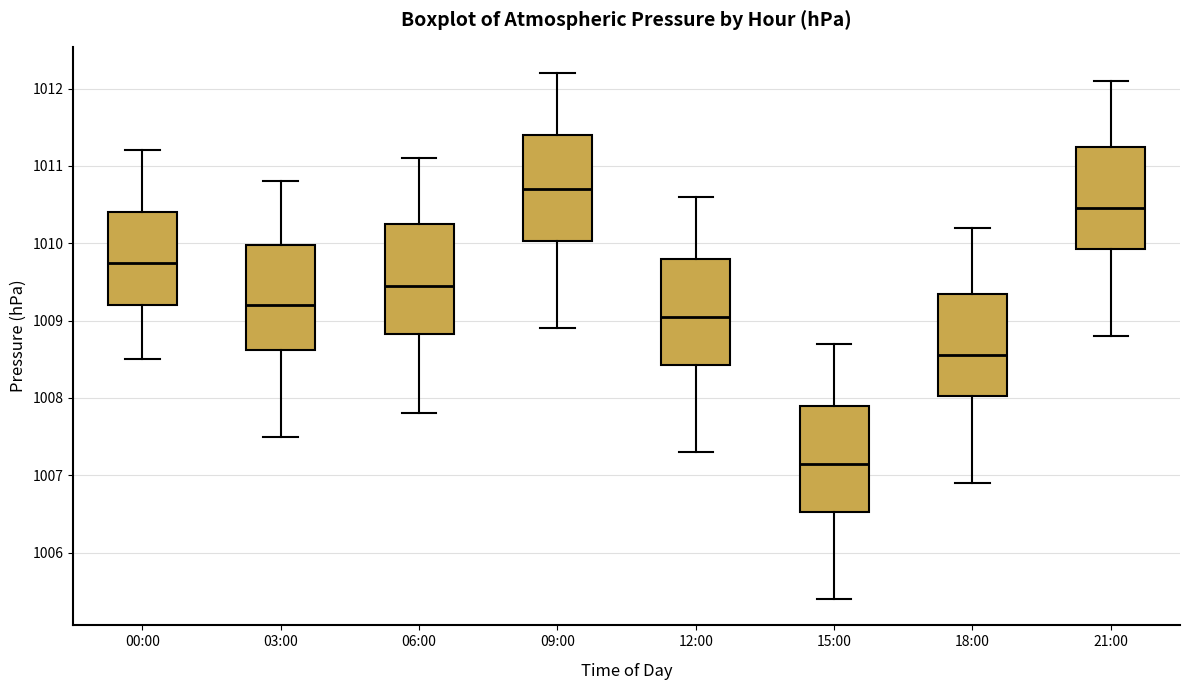

Reading left to right, transcribe this box plot: for each box, give where its median line is, the range the box spans, and where its two whiskers end, as read against the y-axis. The values are not printed on the chart, so give them approximately, as read against the axis.

00:00: median 1009.8, box 1009.2 to 1010.4, whiskers 1008.5 to 1011.2
03:00: median 1009.2, box 1008.6 to 1010.0, whiskers 1007.5 to 1010.8
06:00: median 1009.5, box 1008.8 to 1010.3, whiskers 1007.8 to 1011.1
09:00: median 1010.7, box 1010.0 to 1011.4, whiskers 1008.9 to 1012.2
12:00: median 1009.1, box 1008.4 to 1009.8, whiskers 1007.3 to 1010.6
15:00: median 1007.2, box 1006.5 to 1007.9, whiskers 1005.4 to 1008.7
18:00: median 1008.6, box 1008.0 to 1009.4, whiskers 1006.9 to 1010.2
21:00: median 1010.5, box 1009.9 to 1011.3, whiskers 1008.8 to 1012.1